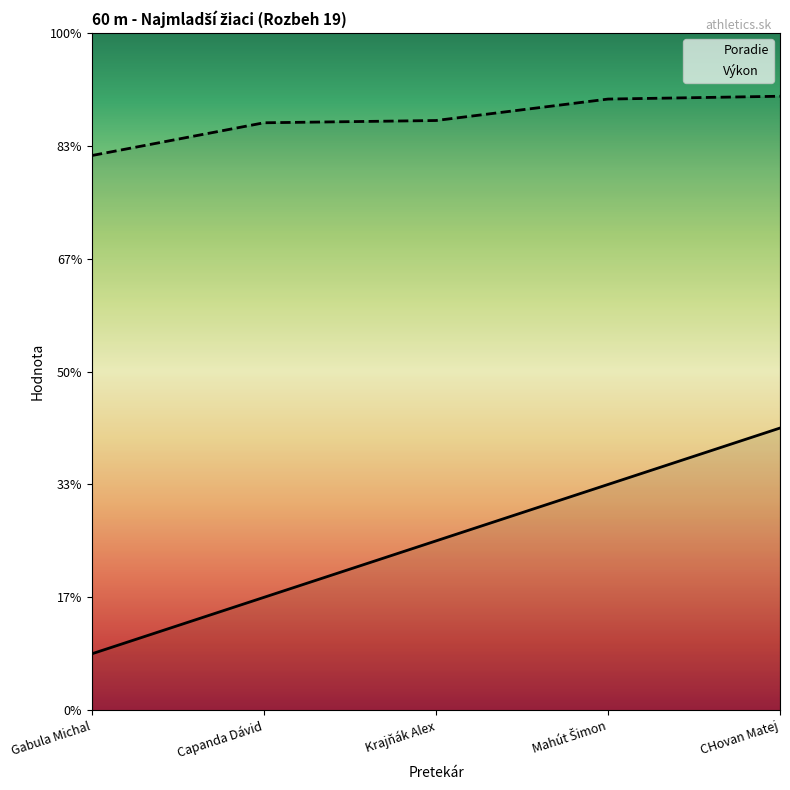

Count the Výkon values in the range 10 to 11.

4